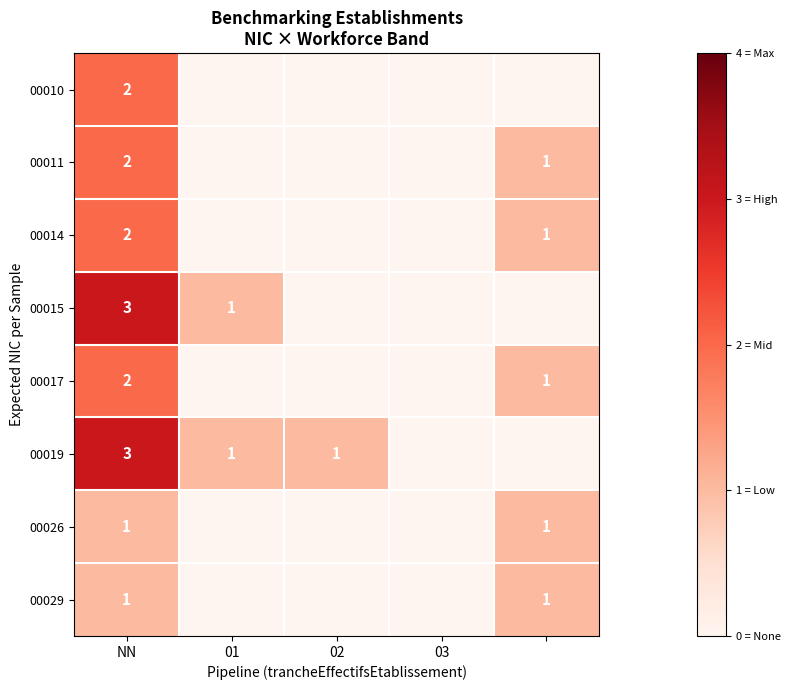

Which has a higher value, NN or 03?

NN